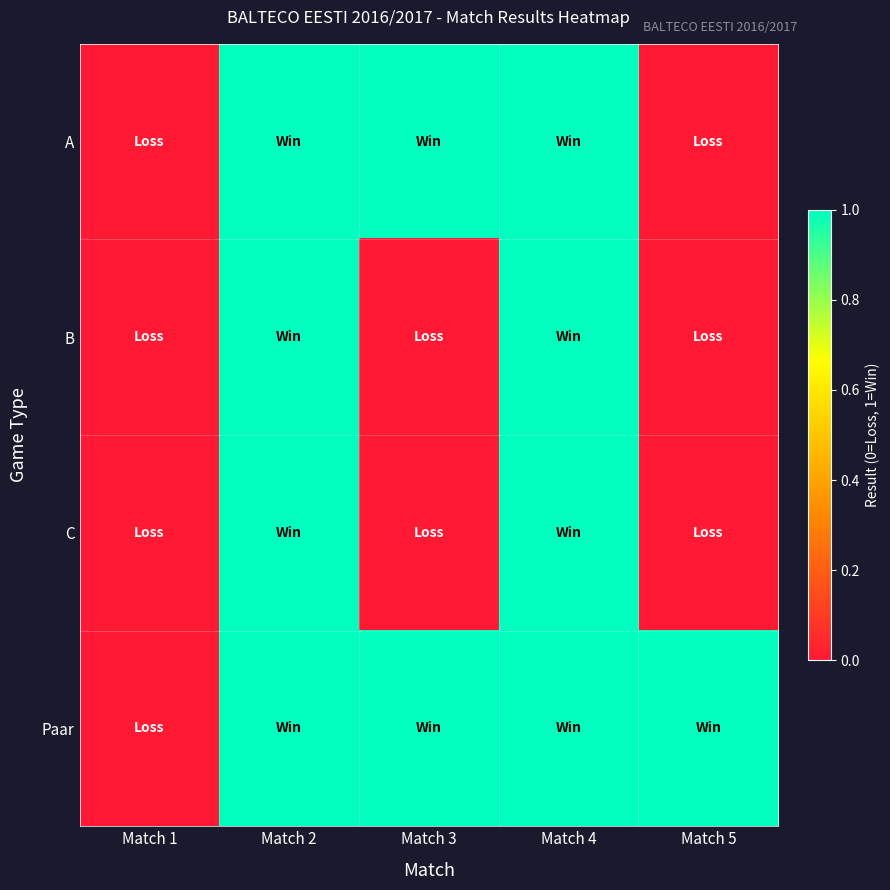

Reading left to right, list all the values displayed in this chart.

A: Match 1=0	Match 2=1	Match 3=1	Match 4=1	Match 5=0
B: Match 1=0	Match 2=1	Match 3=0	Match 4=1	Match 5=0
C: Match 1=0	Match 2=1	Match 3=0	Match 4=1	Match 5=0
Paar: Match 1=0	Match 2=1	Match 3=1	Match 4=1	Match 5=1